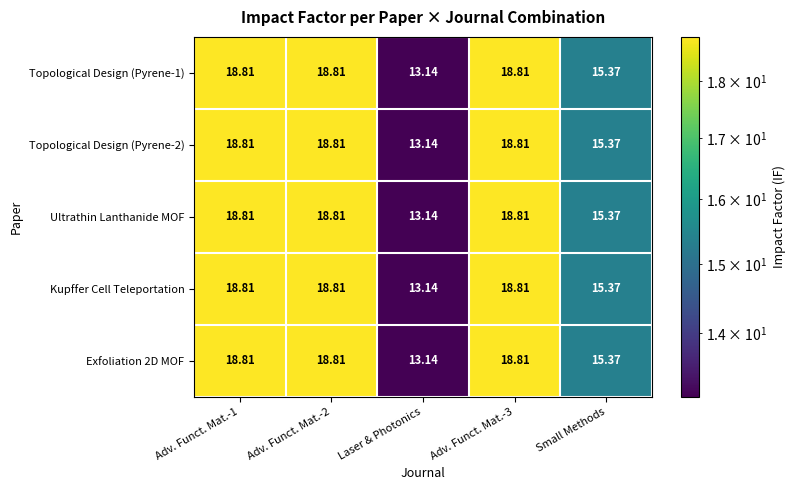

How many data points in Topological Design (Pyrene-2) are above 18?

3